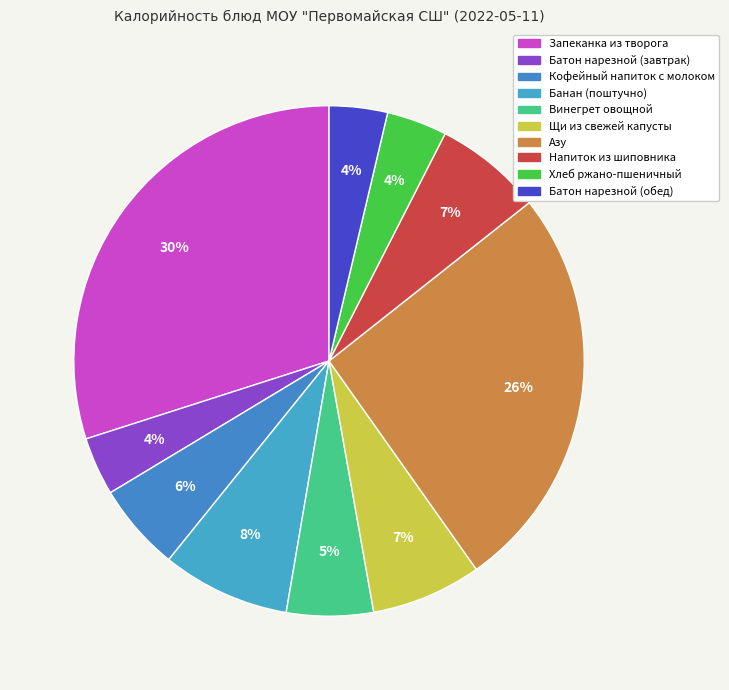

How many slices are in this pie chart?

10